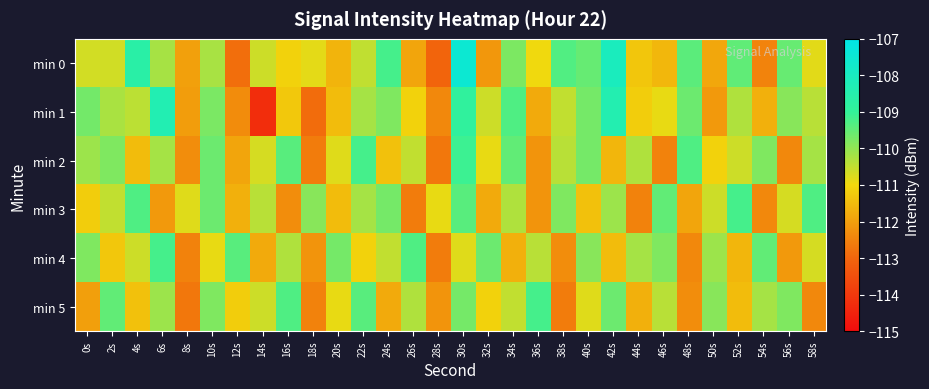

Between 12s and 22s, which is larger?

22s